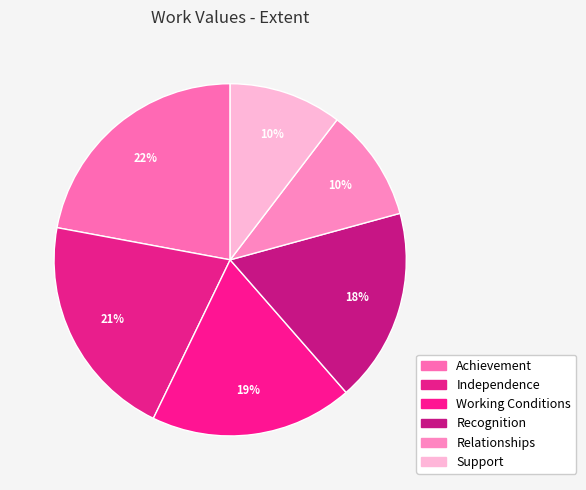

To the nearest percent, what is the difference between the largest and smallest slice percentages?

12%